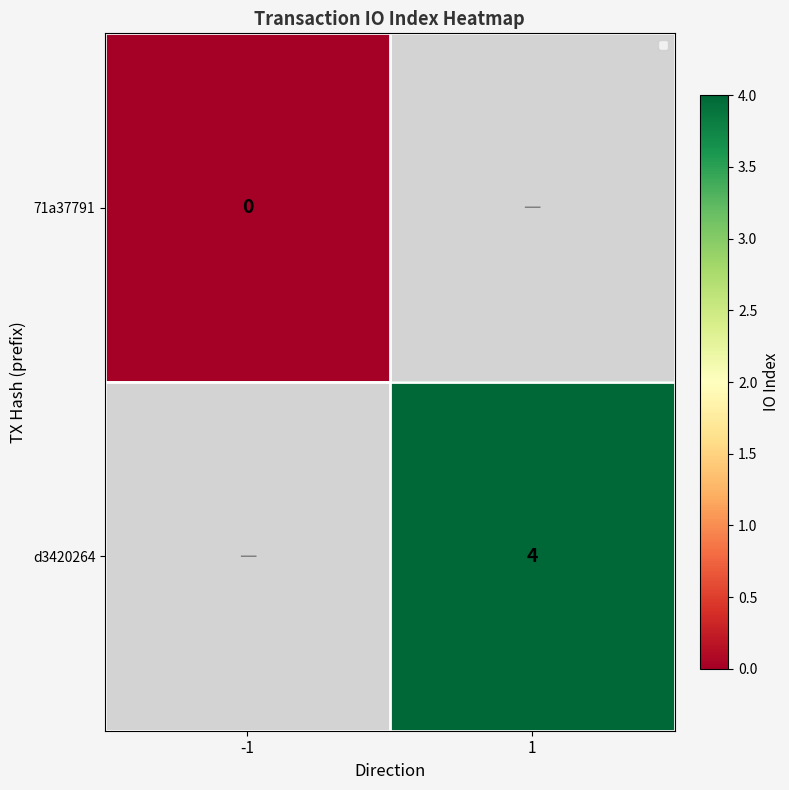

Count the number of categories in the chart.

2